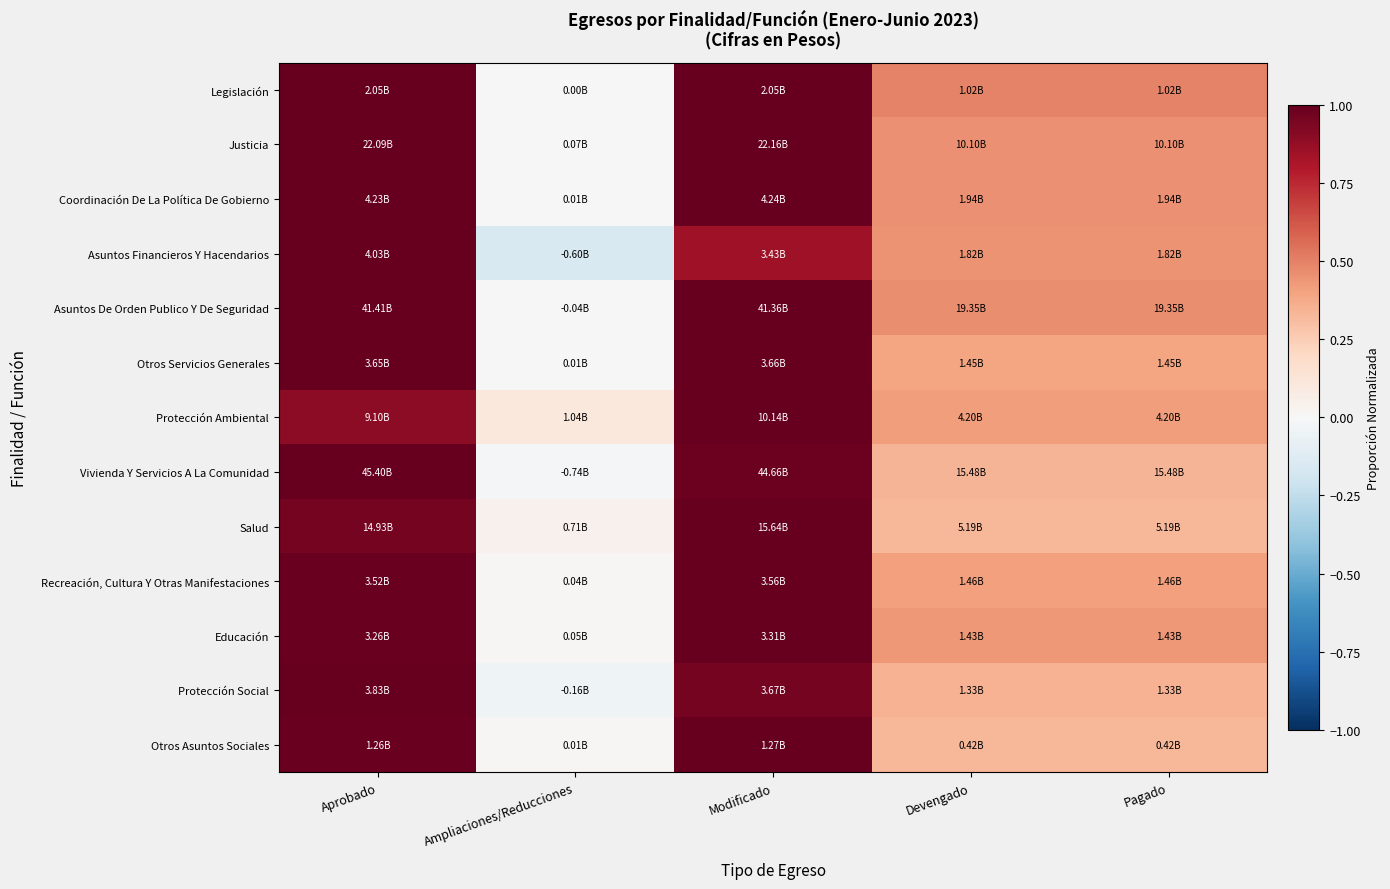

At which category is the sum across all series the highest?

Aprobado